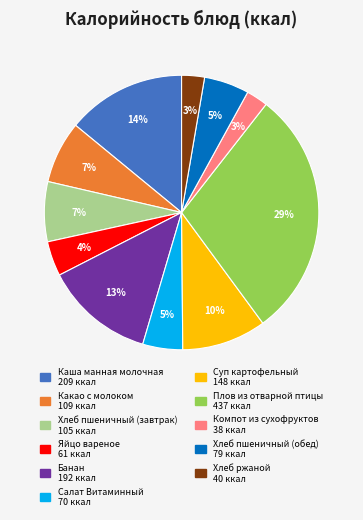

To the nearest percent, what percentage of the pie is Салат Витаминный?

5%